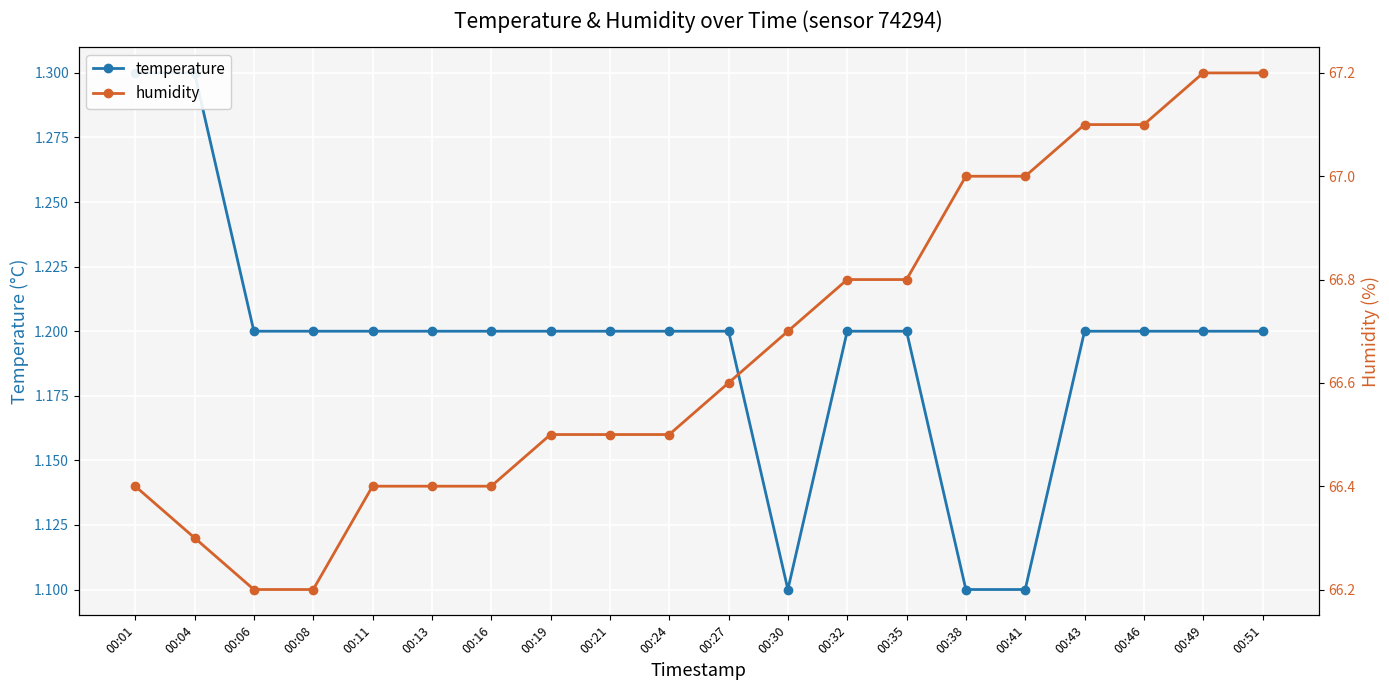

Where is the first local minimum for temperature?

00:30